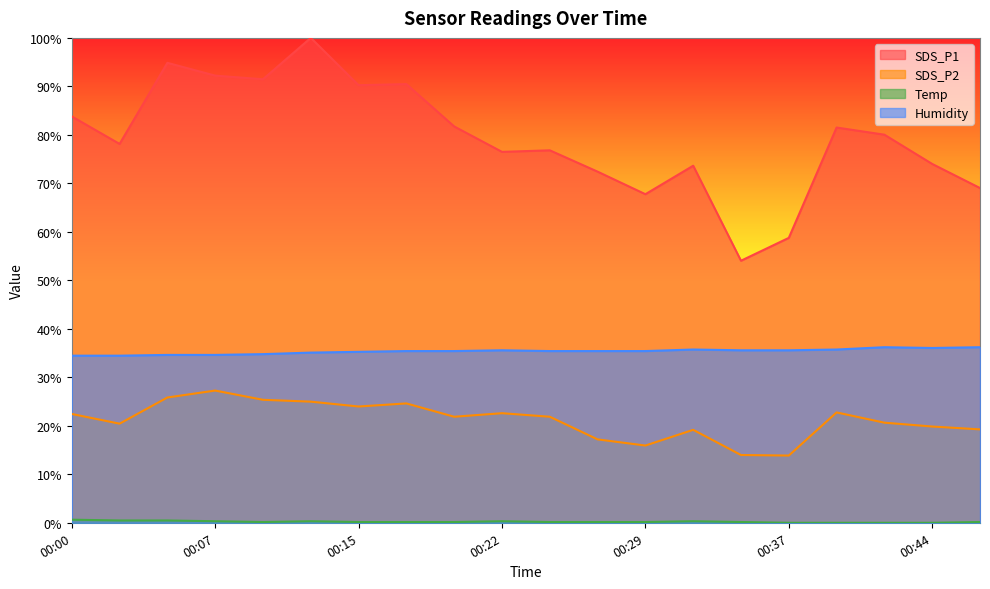

Which has a higher value, 00:39 or 00:47?

00:39